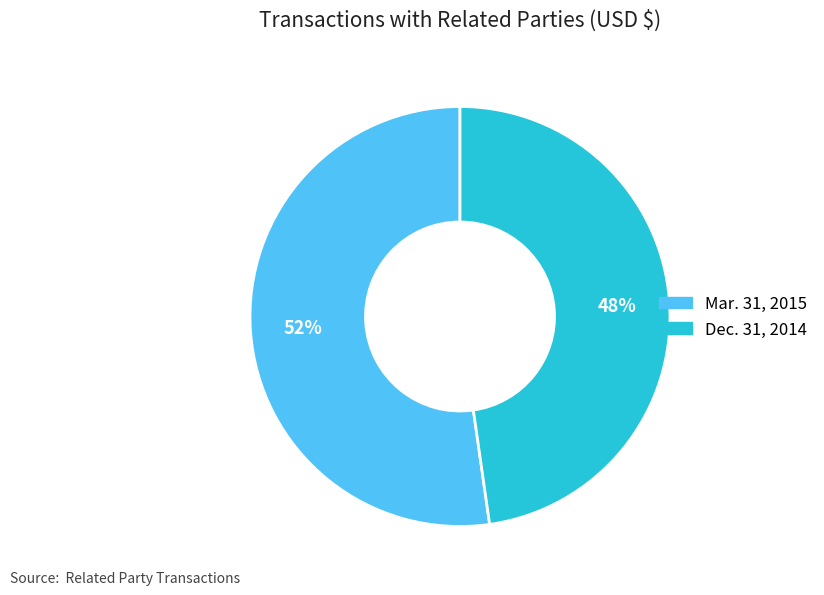

Which category has the biggest portion of the pie?

Mar. 31, 2015